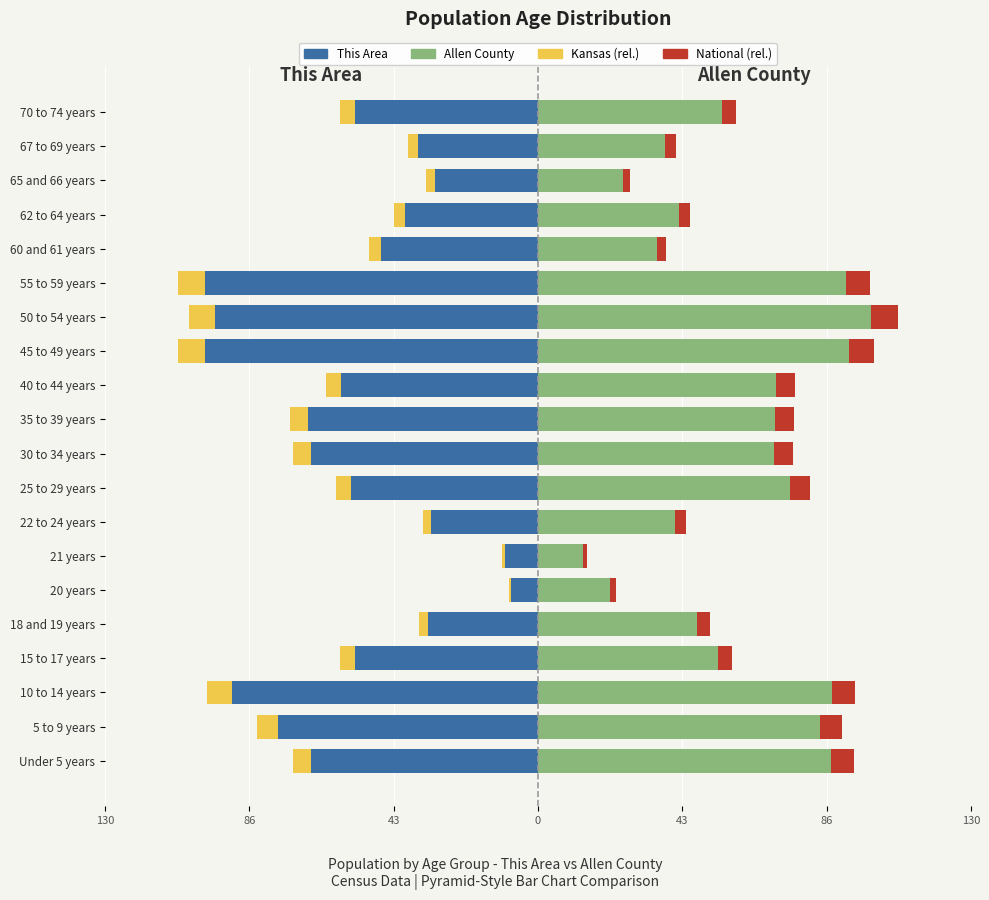

Does the chart contain any negative values?

Yes